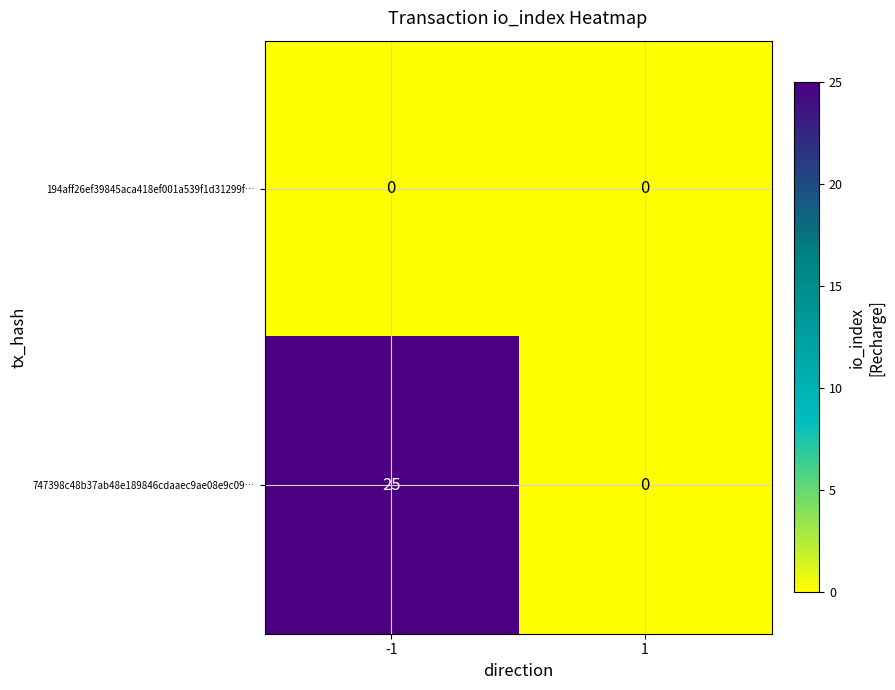

Rank the series at -1 from lowest to highest value.

194aff26ef39845aca418ef001a539f1d31299f…, 747398c48b37ab48e189846cdaaec9ae08e9c09…